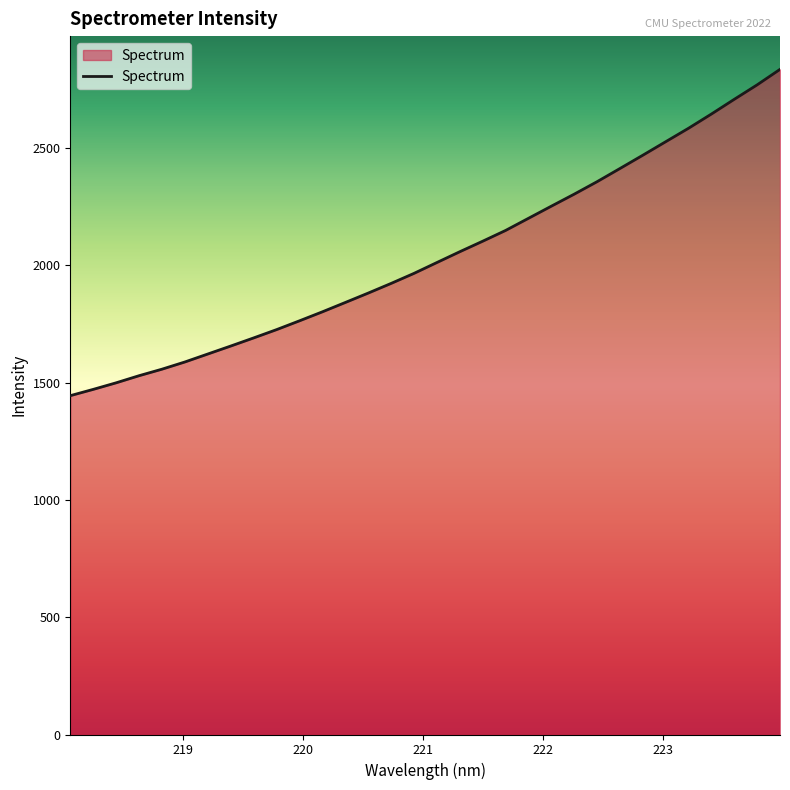

What is the difference between the maximum and minimum values?

1391.1